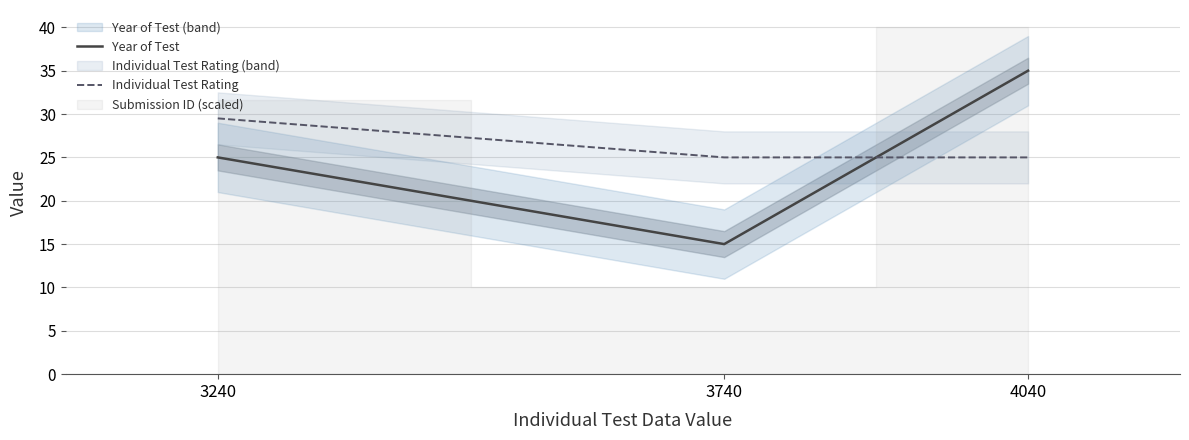

Reading left to right, list all the values displayed in this chart.

Year of Test: 25.0	15.0	35.0
Individual Test Rating: 29.5	25.0	25.0